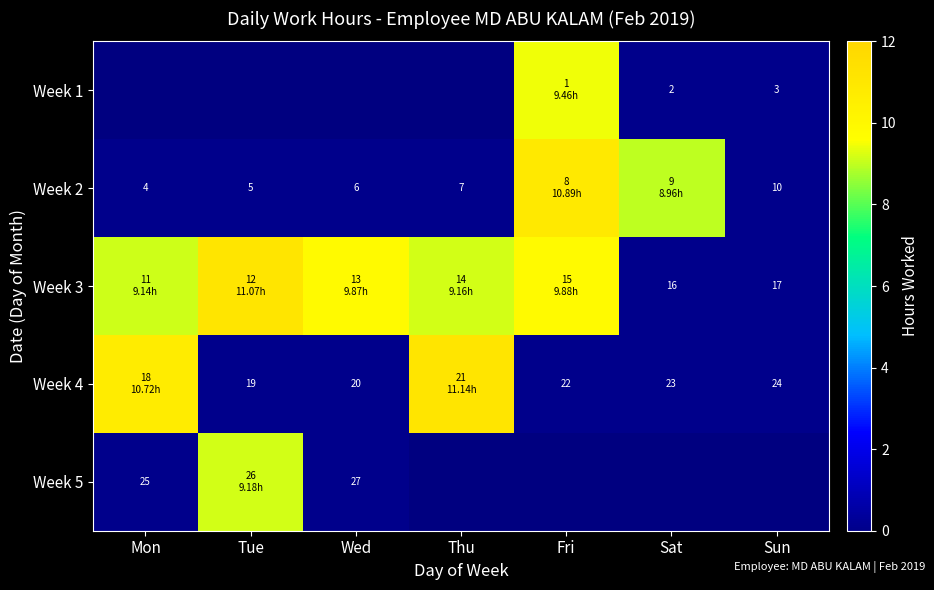

Is the value of Week 5 at Mon greater than the value of Week 4 at Fri?

No